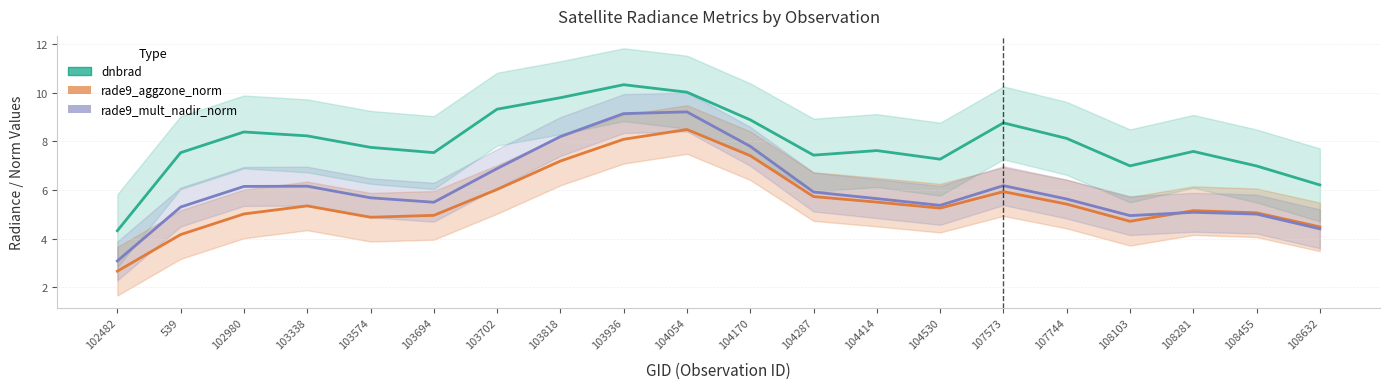

True or false: rade9_aggzone_norm and rade9_mult_nadir_norm intersect in this chart.

True